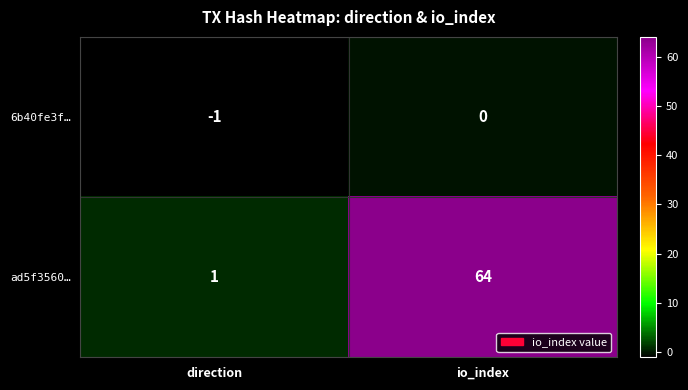

Rank the series by their average value, from highest to lowest.

ad5f3560…, 6b40fe3f…